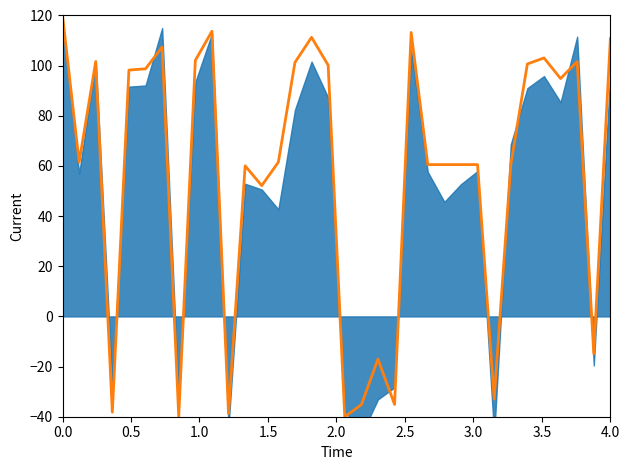

What is the sum of all values?

1924.7